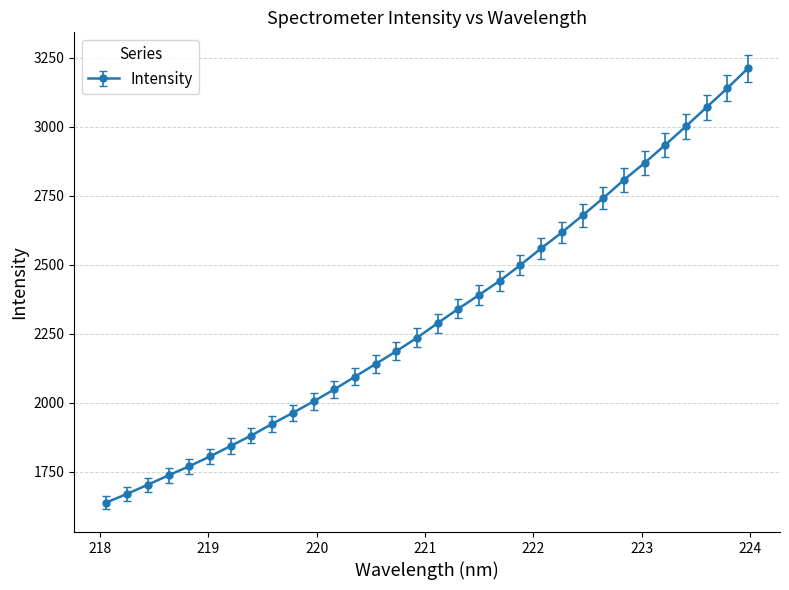

True or false: the data has more than 2 interior local peaks.

False